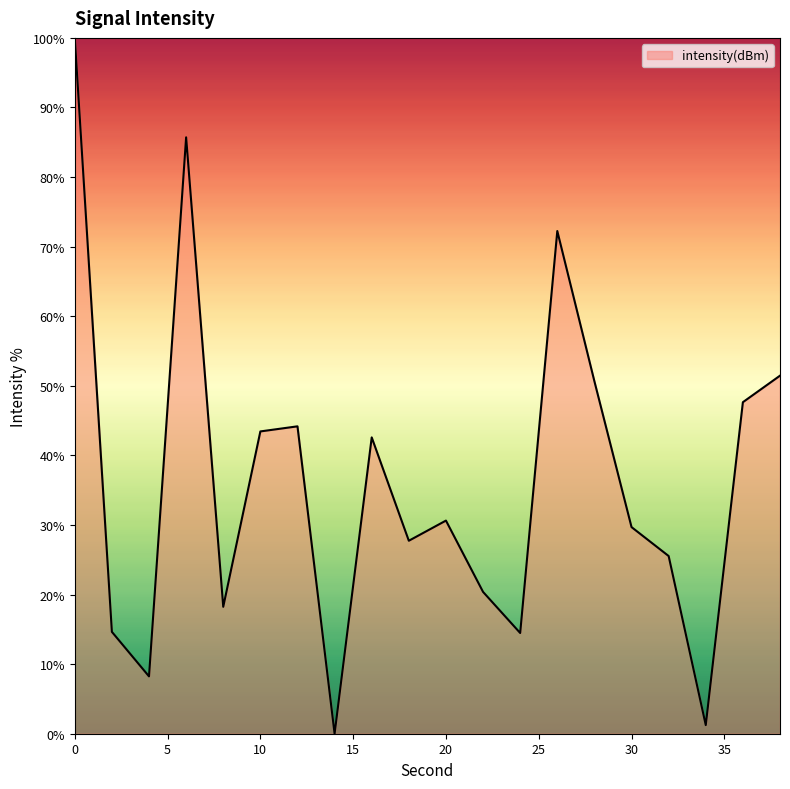

What is the maximum value shown in the chart?

100.0